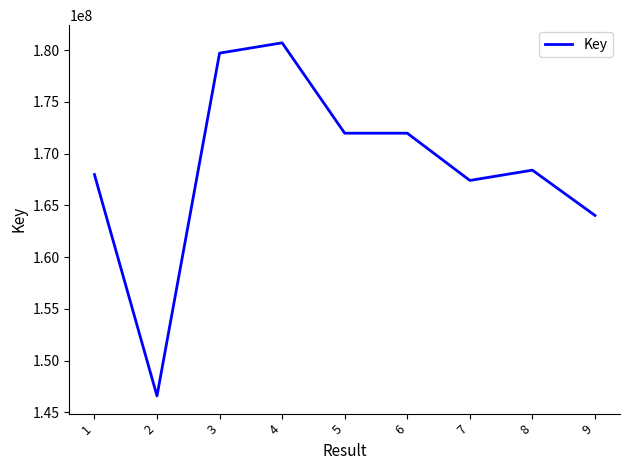

Count the number of data series in this chart.

1